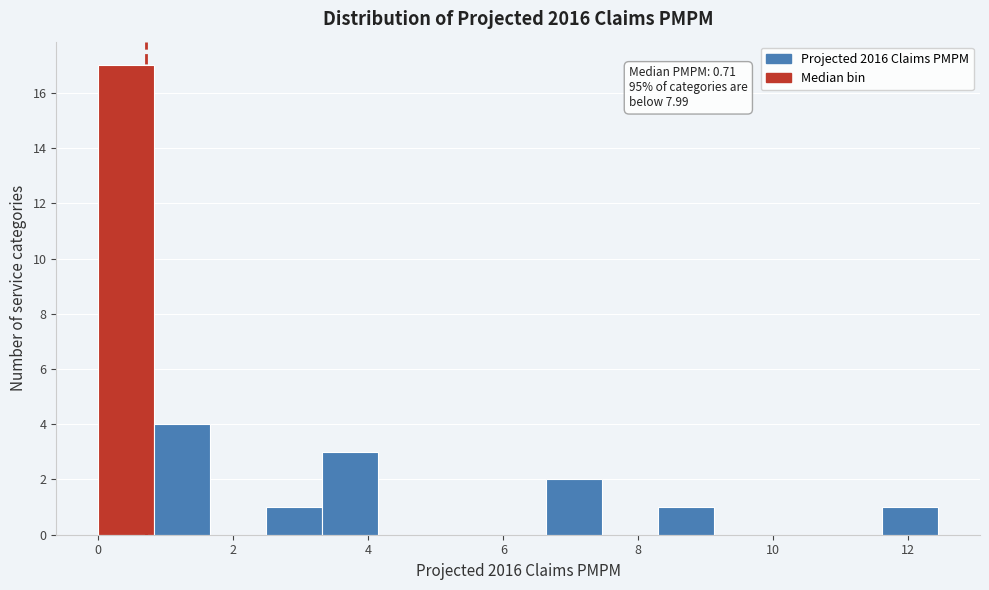

Which range on the x-axis has the tallest bar?

0.0 to 0.8